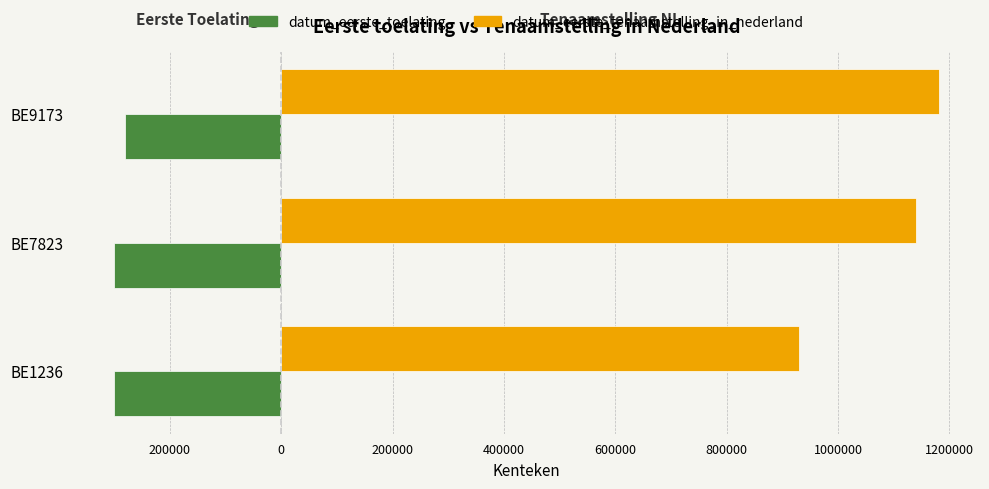

What are all the series names shown in the legend?

datum_eerste_toelating, datum_eerste_tenaamstelling_in_nederland